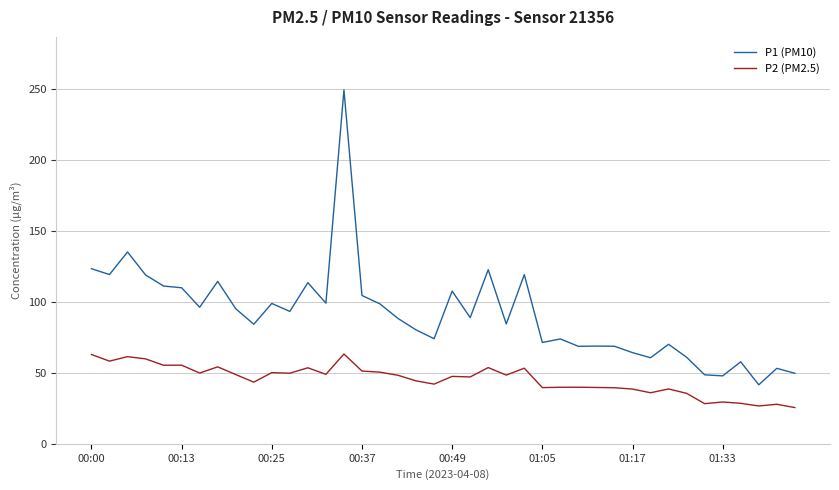

What is the sum of all P1 (PM10) values?

3634.0